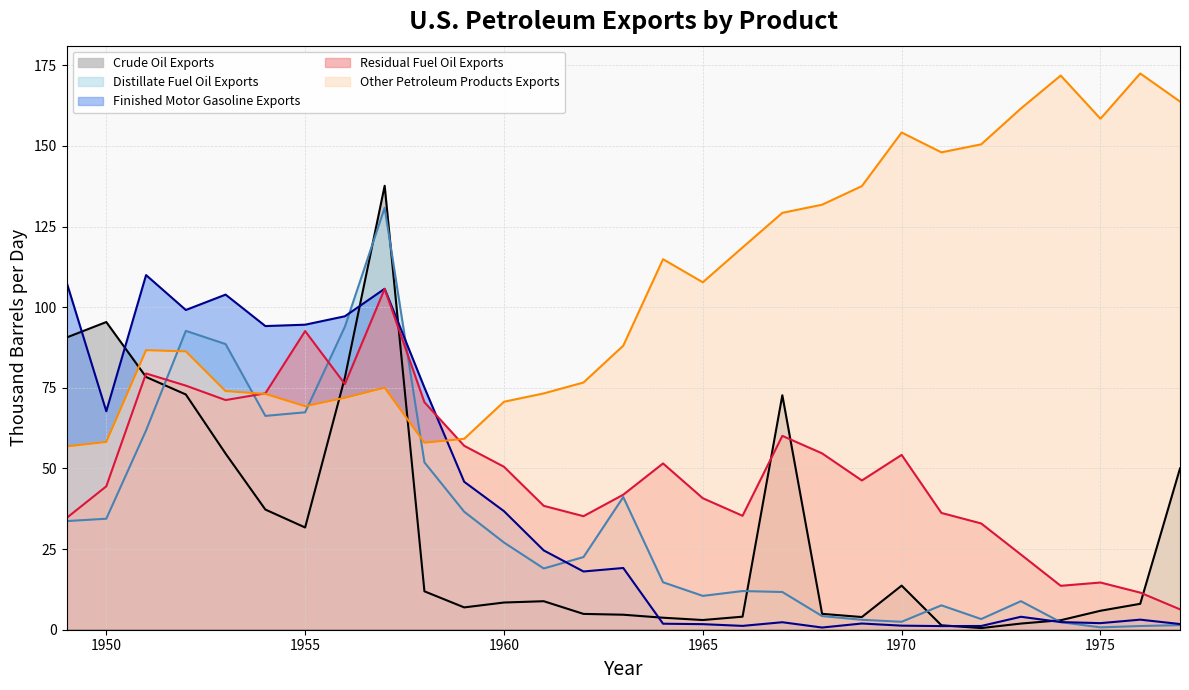

Where do Crude Oil Exports and Finished Motor Gasoline Exports first cross each other?

1949 and 1950